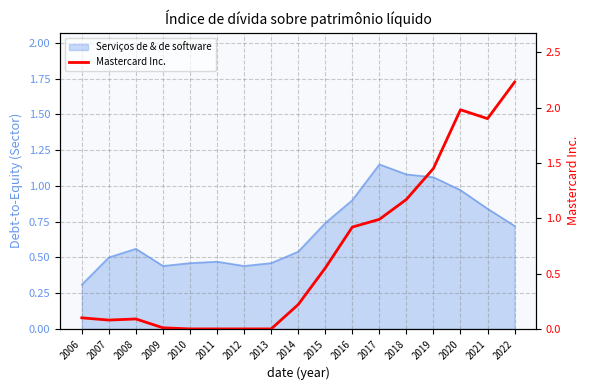

True or false: the data shows 0.0 at 2013.

True